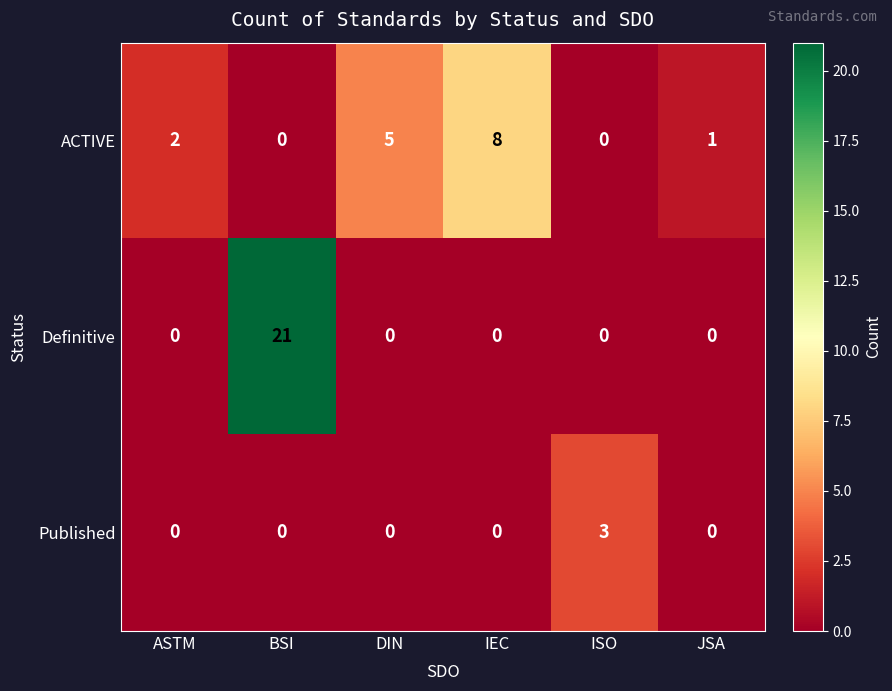

Reading left to right, extract all data points from this chart.

ACTIVE: 2	0	5	8	0	1
Definitive: 0	21	0	0	0	0
Published: 0	0	0	0	3	0